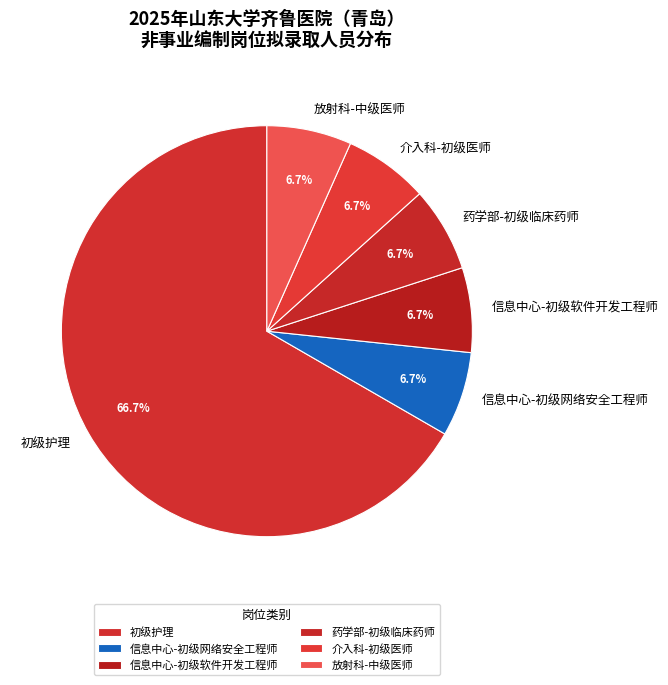

Between 放射科-中级医师 and 初级护理, which is larger?

初级护理